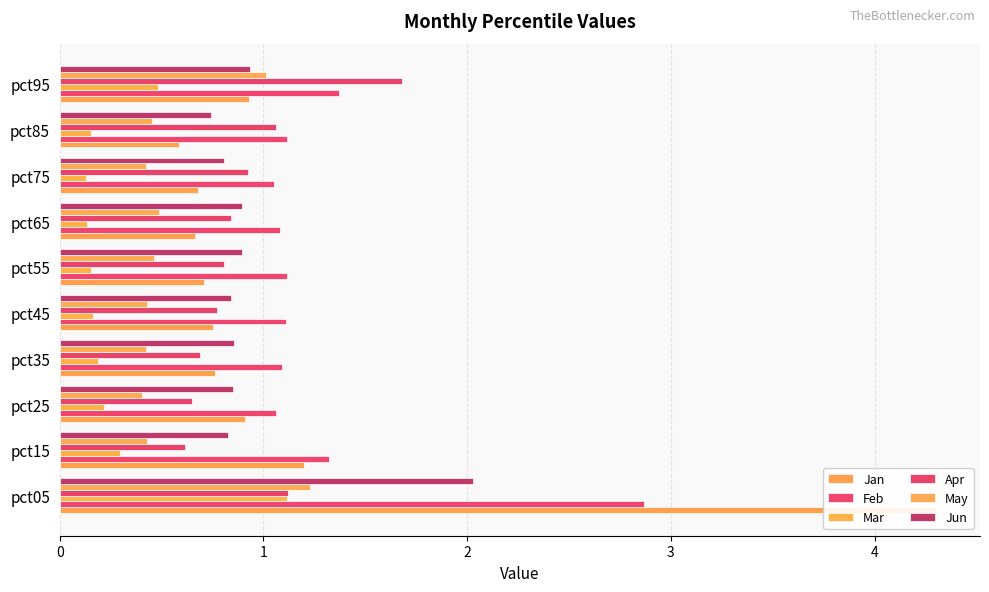

What is the lowest value of the Mar series?

0.1